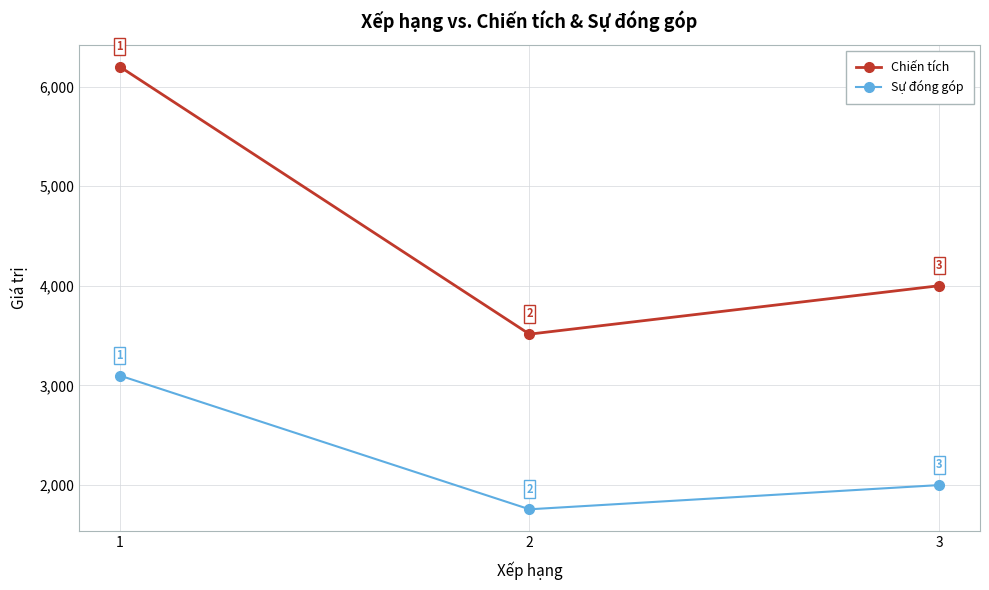

Is it true that Chiến tích equals 6199 at 1?

True